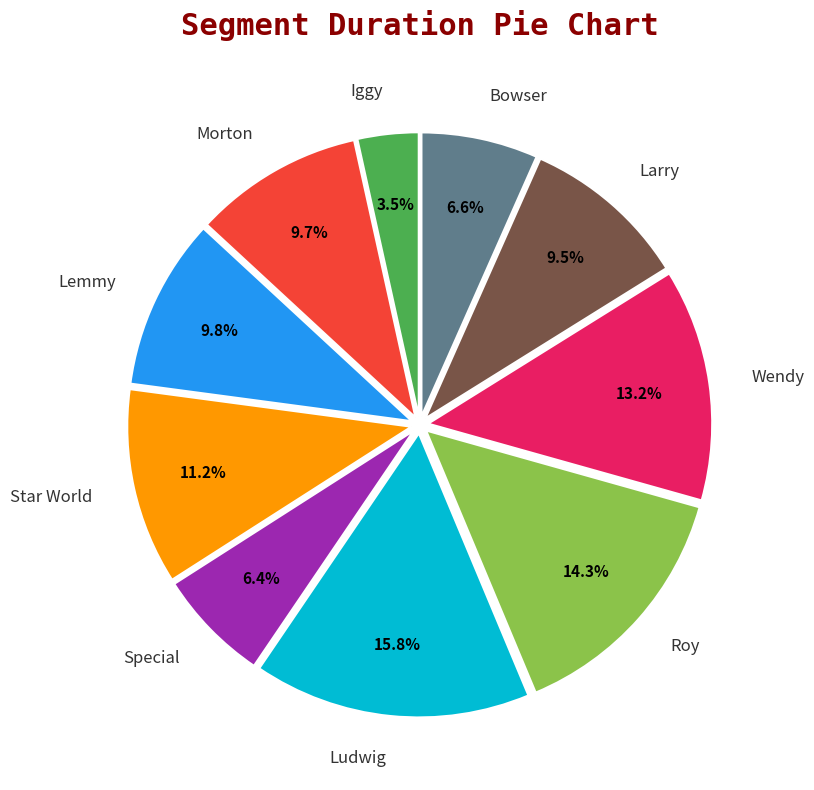

How many segments does this pie chart have?

10